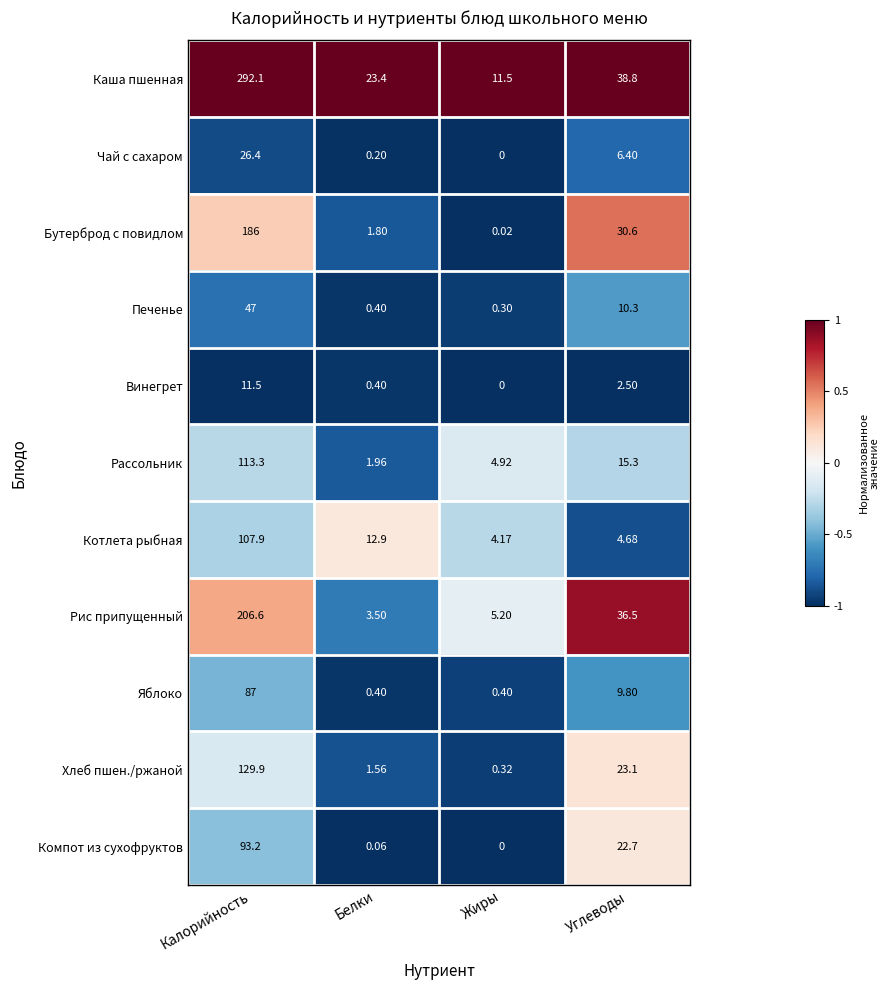

Which category has the lowest value in the Хлеб пшен./ржаной series?

Жиры